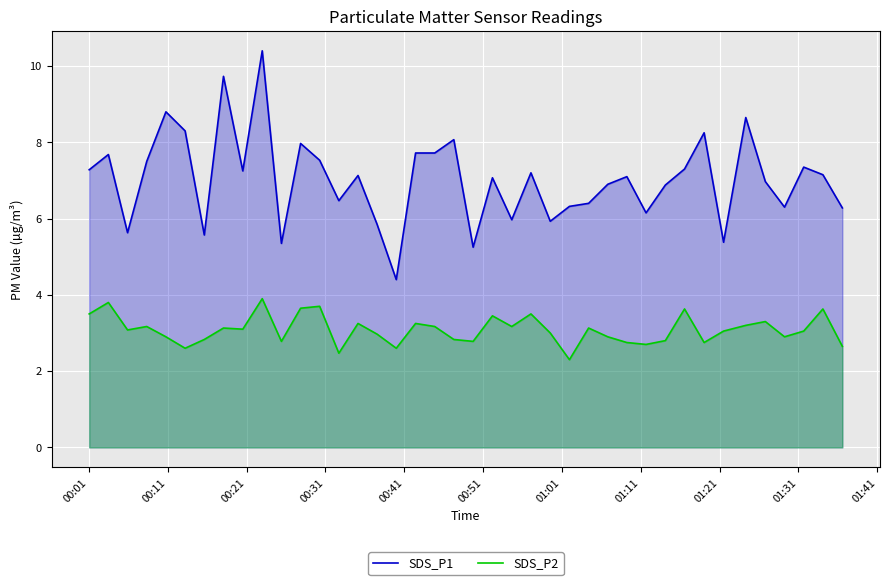

How many interior local peaks does the SDS_P1 series have?

13